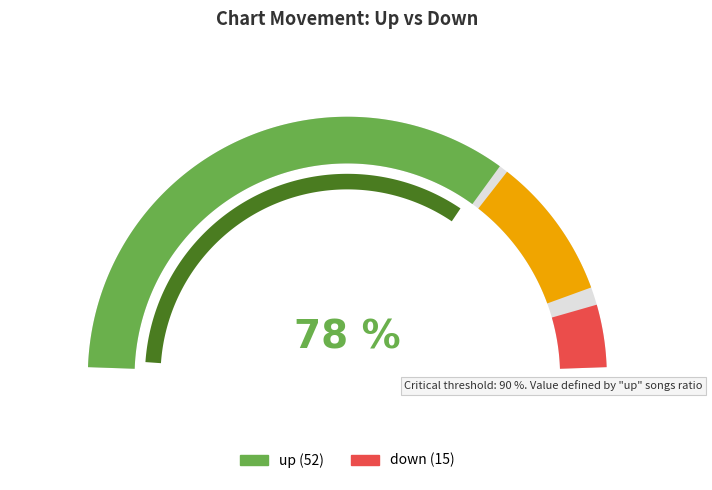

Which category has the biggest portion of the pie?

up